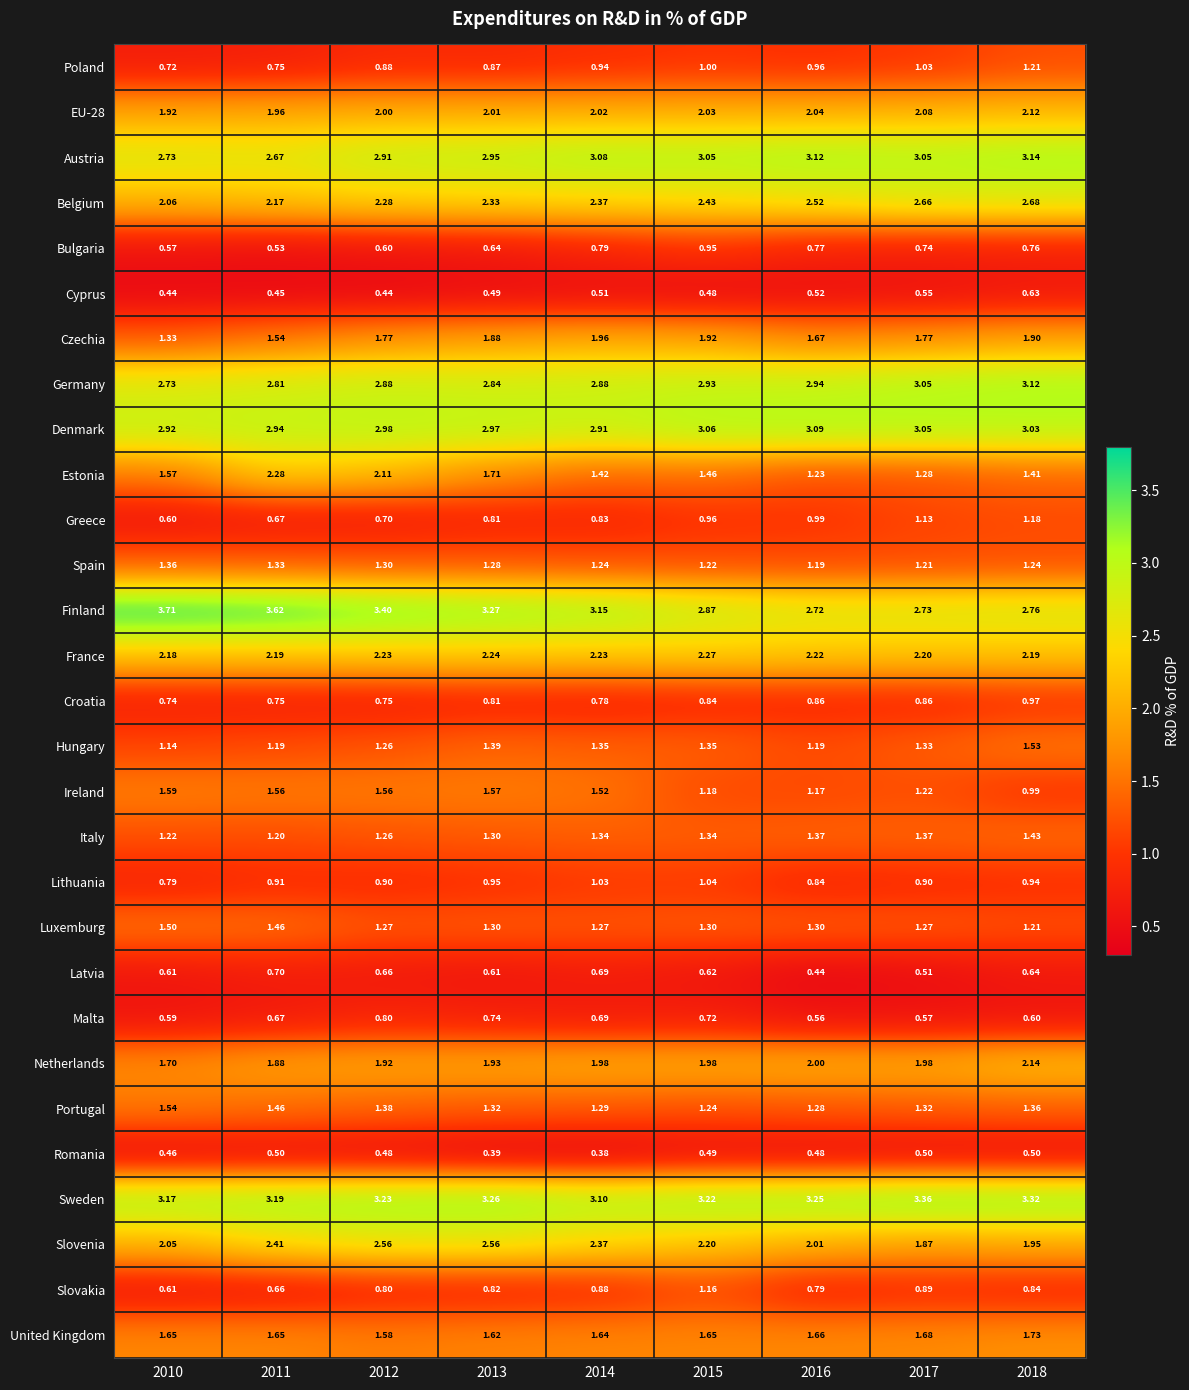

Which series has the largest total across all categories?

Sweden